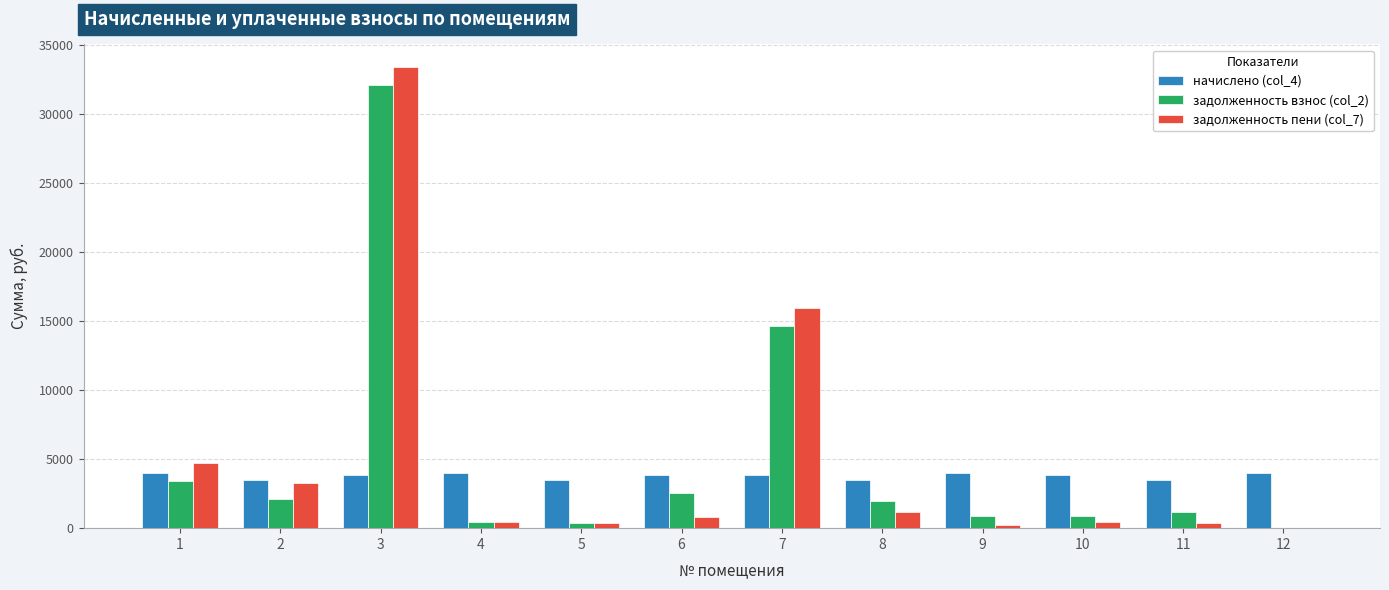

What is the maximum value shown in the chart?

33403.4